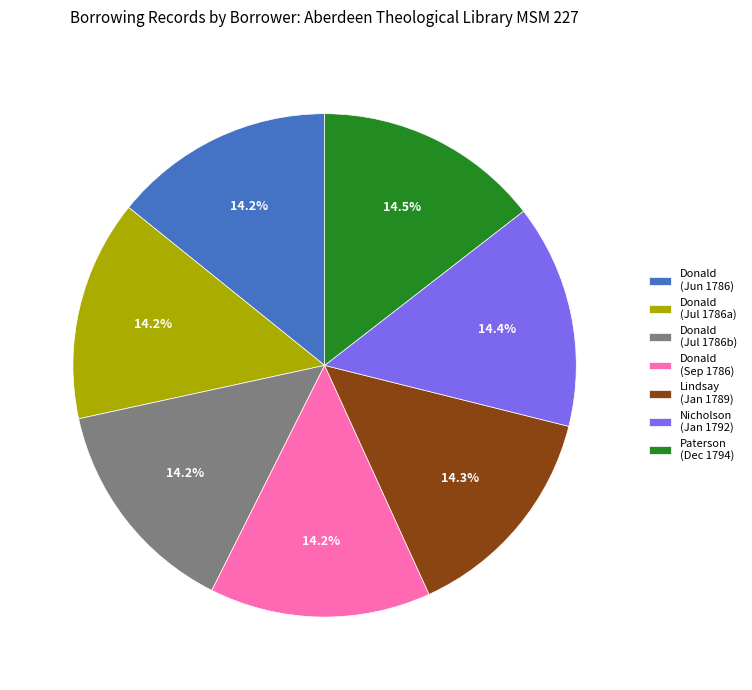

Approximately how many times larger is the value at Lindsay (Jan 1789) compared to Paterson (Dec 1794)?

1.0